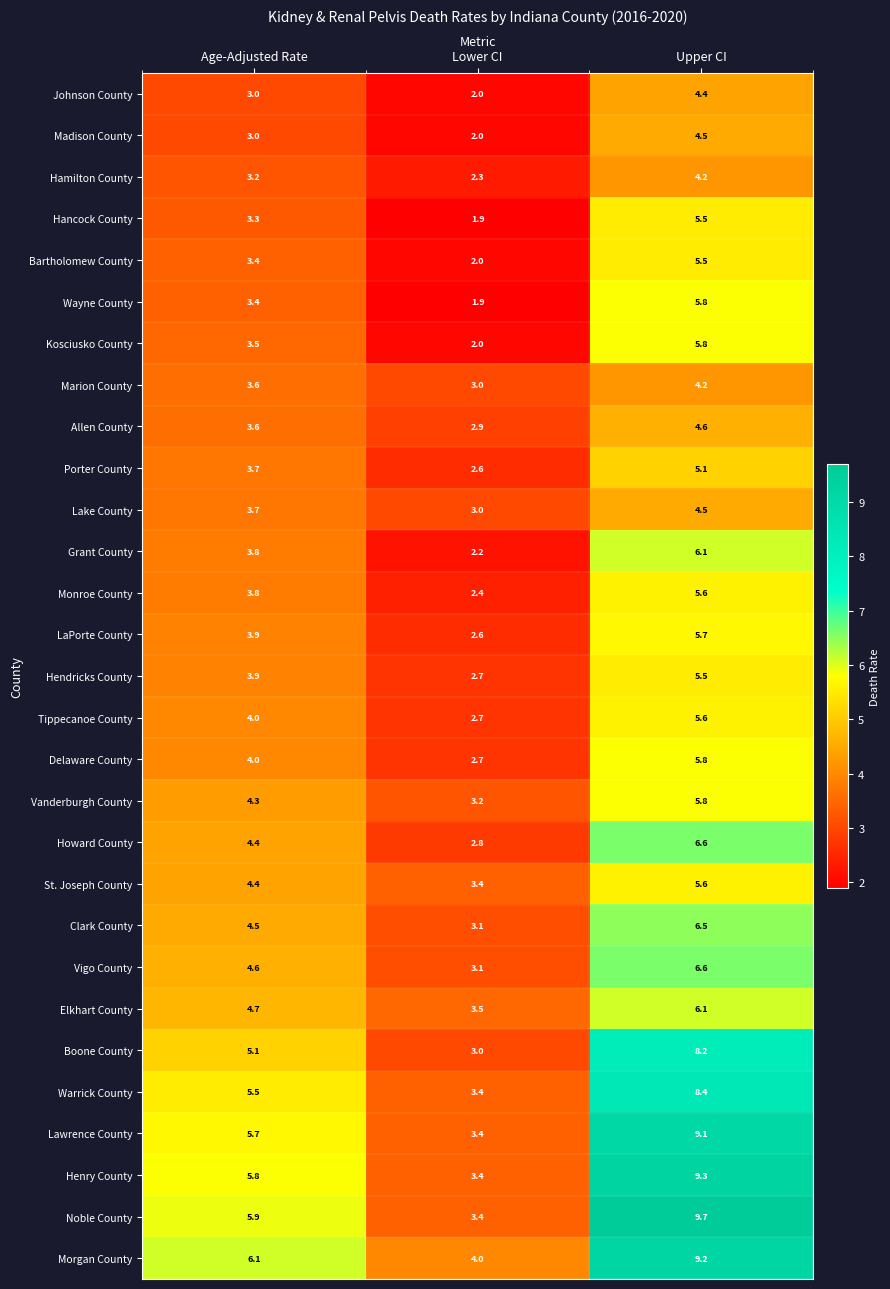

List the labels in order of St. Joseph County value, smallest first.

Lower CI, Age-Adjusted Rate, Upper CI